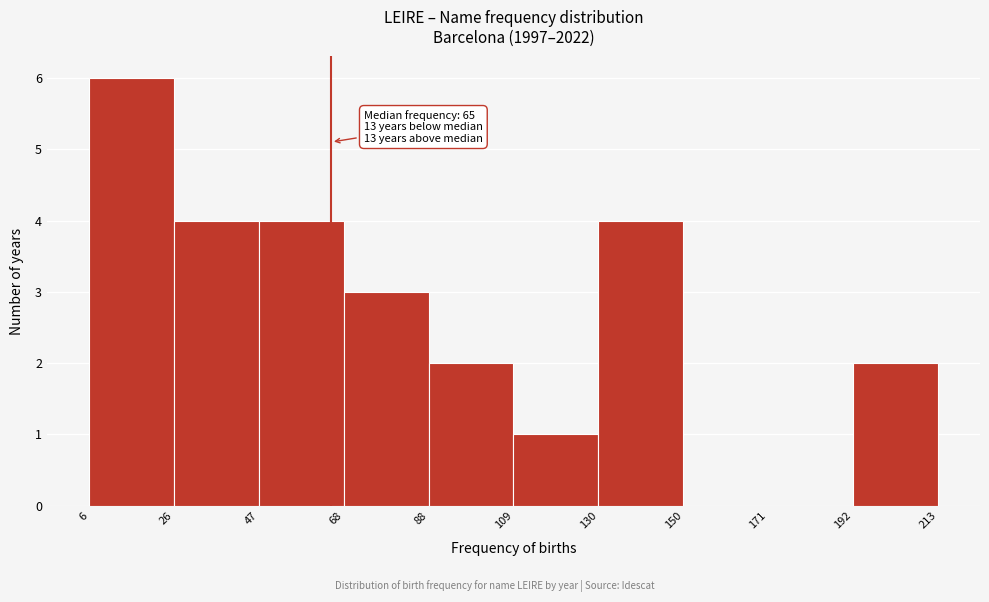

Which range on the x-axis has the tallest bar?

6 to 26